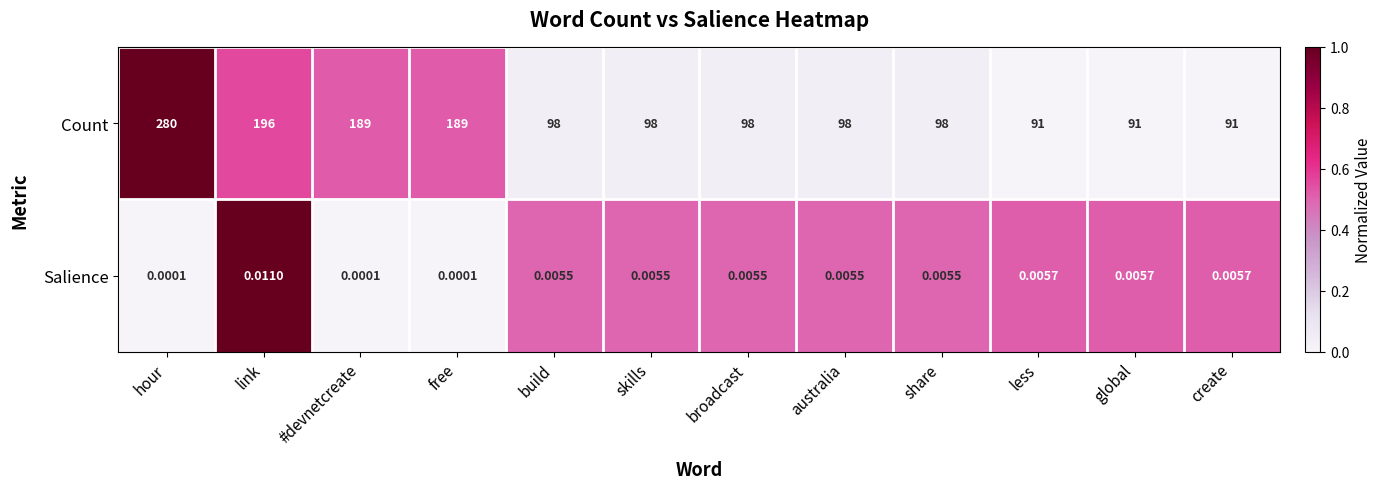

Which category has the highest value in the Count series?

hour